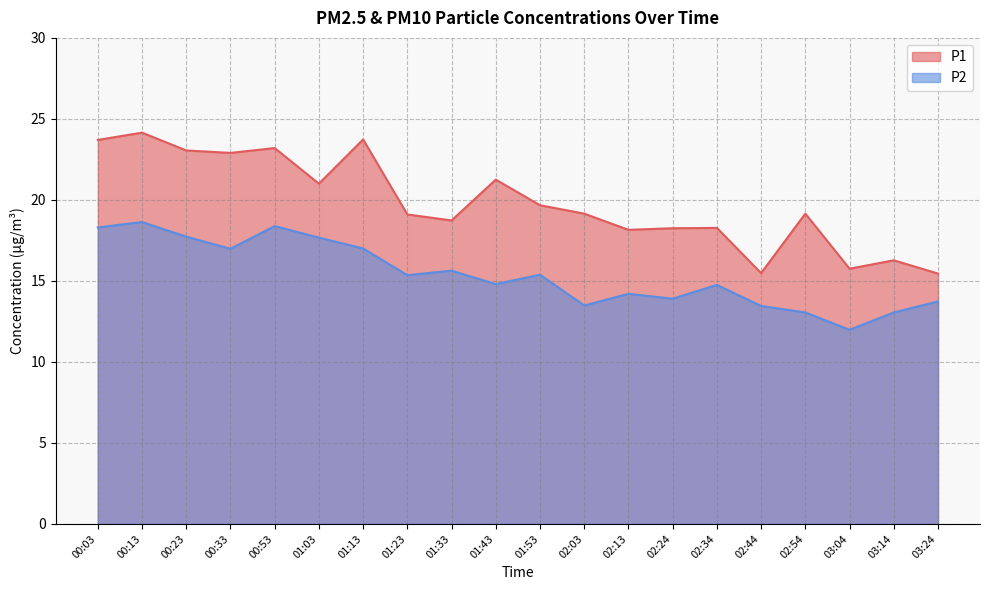

What is the sum of all P2 values?

307.4